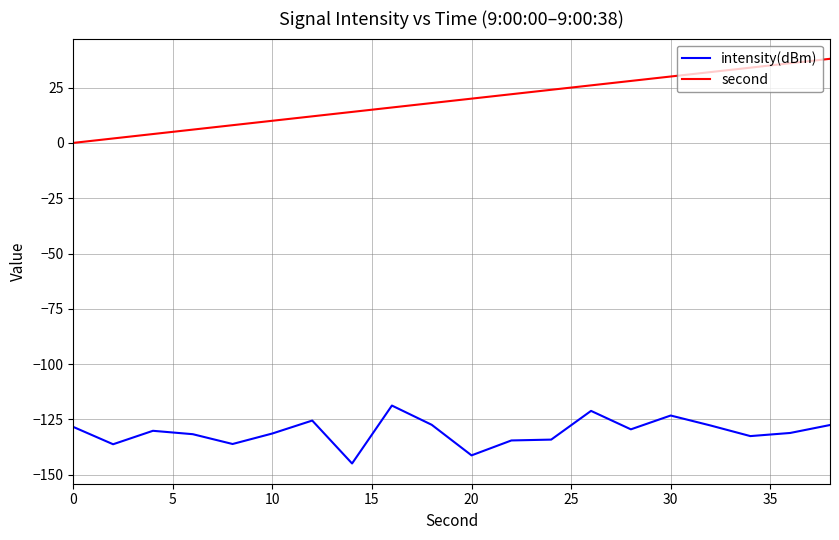

List the series in order of their overall mean, lowest first.

intensity(dBm), second